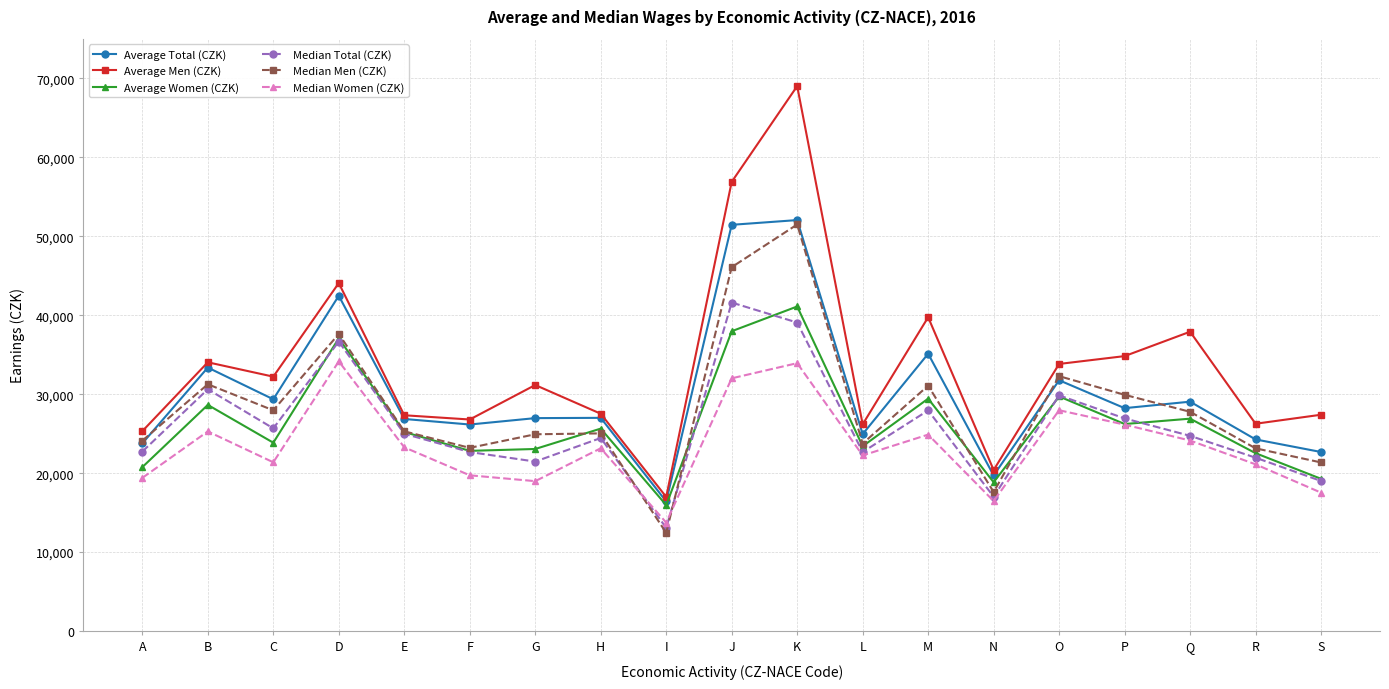

What is the difference between the highest and lowest values at D?

9912